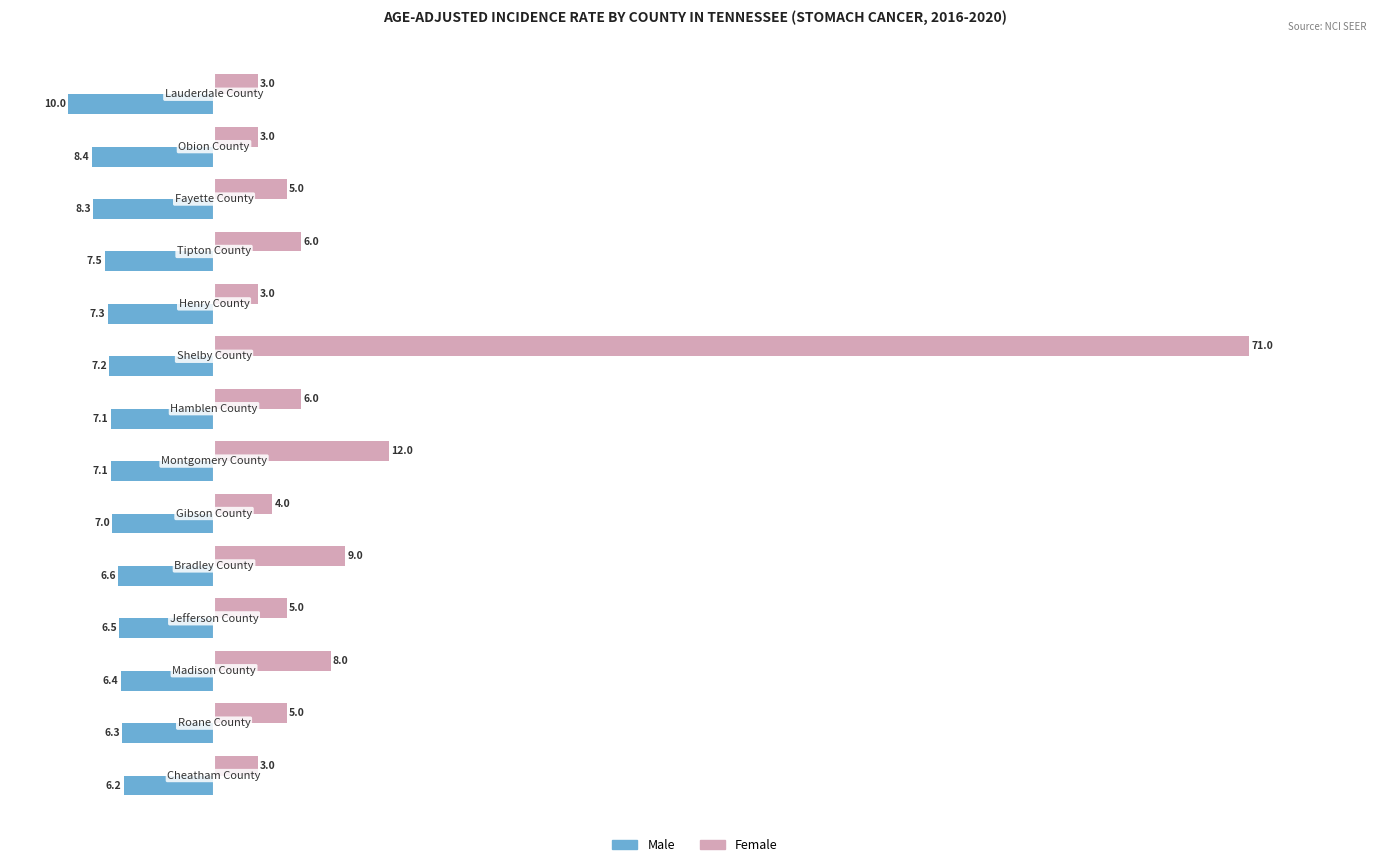

Rank the series by their maximum value, from highest to lowest.

Female, Male